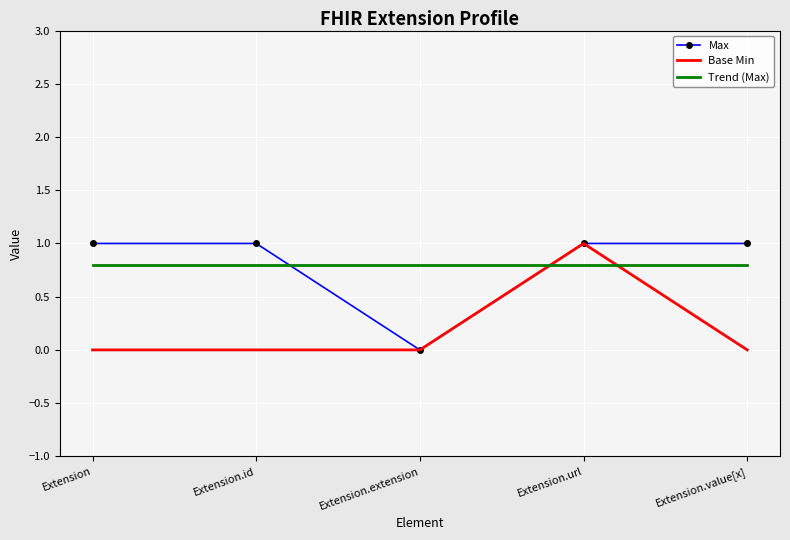

At which category is the sum across all series the highest?

Extension.url